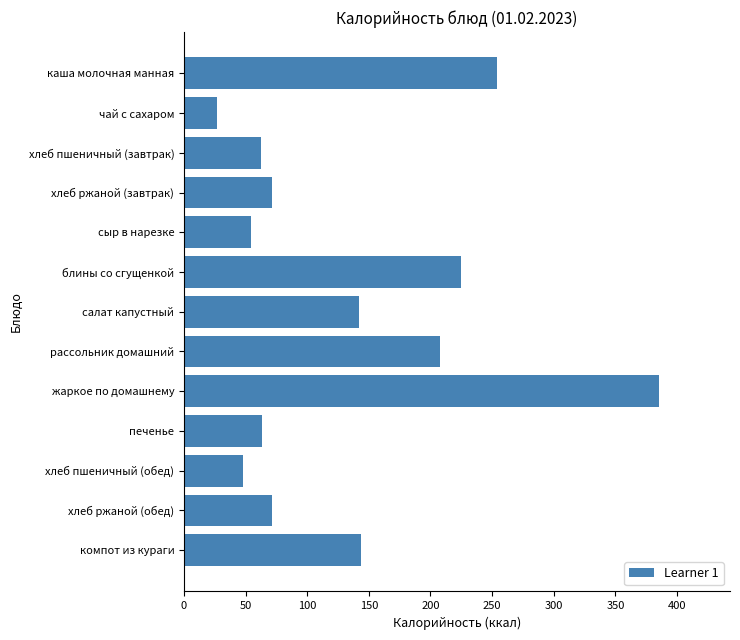

What is the difference between the second highest and second lowest values?

206.5